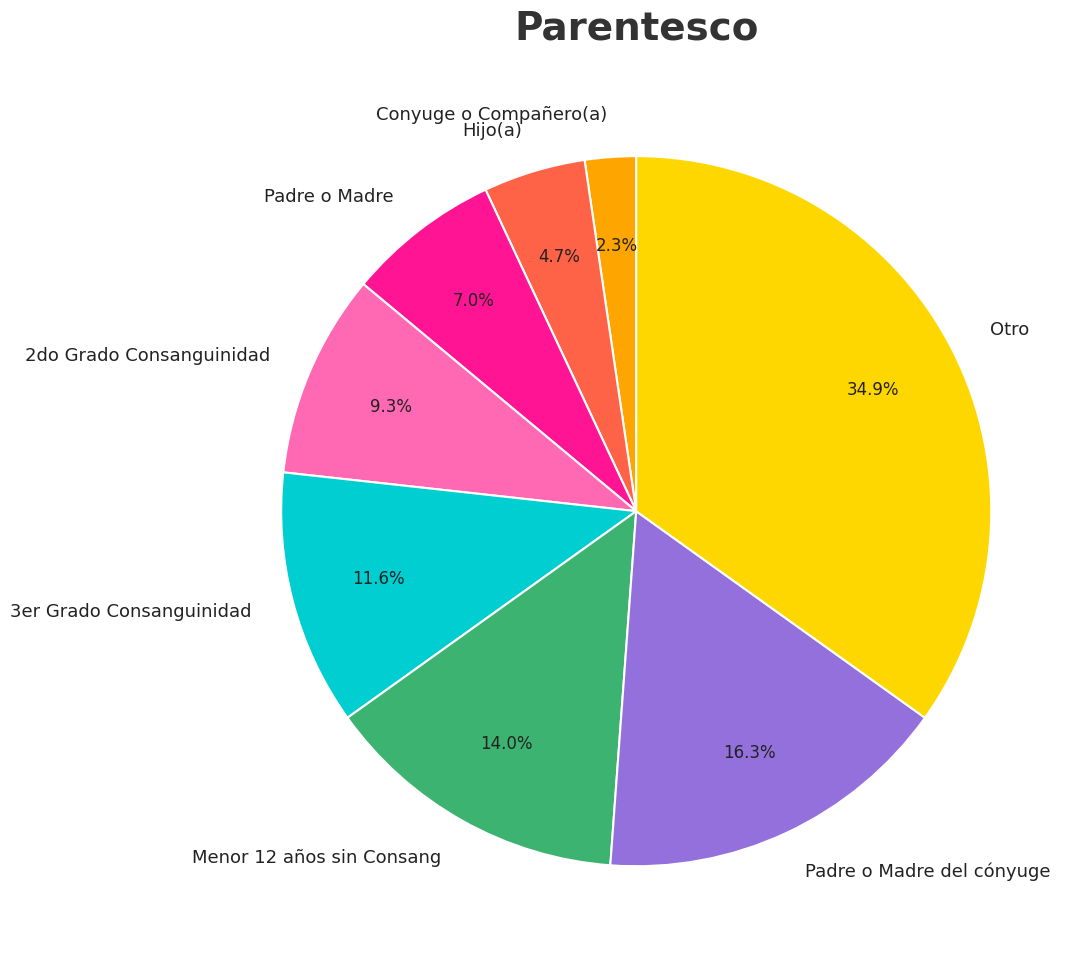

Is it true that Hijo(a) is 17% of the pie?

False